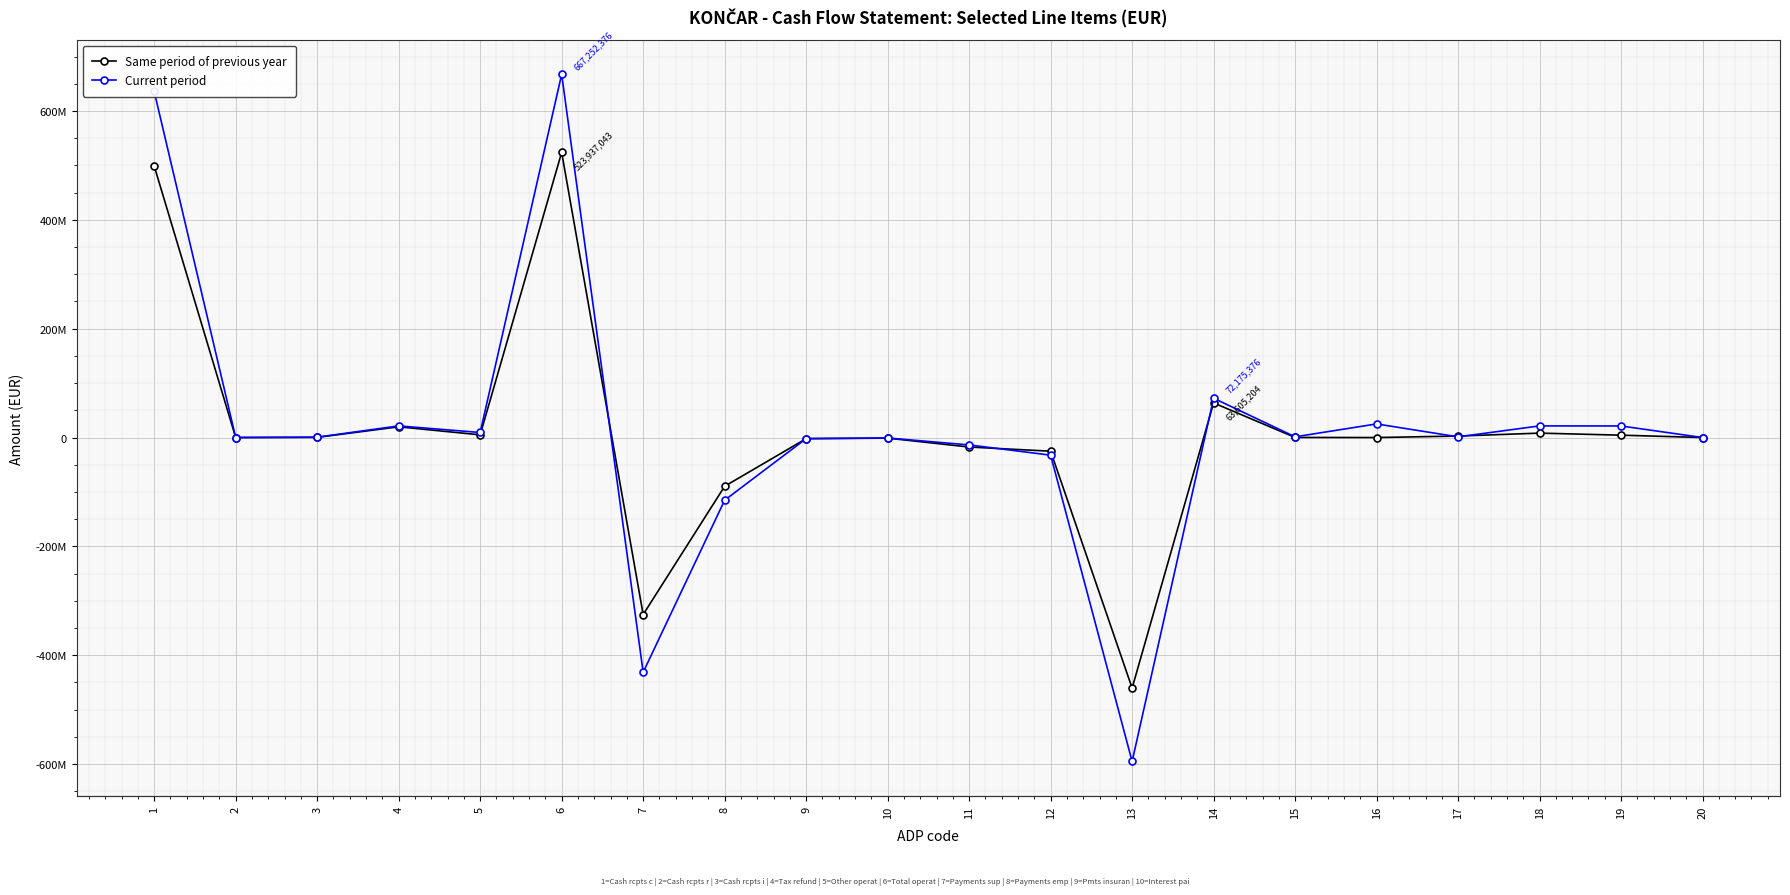

True or false: Same period of previous year has more than 1 interior local peaks.

True